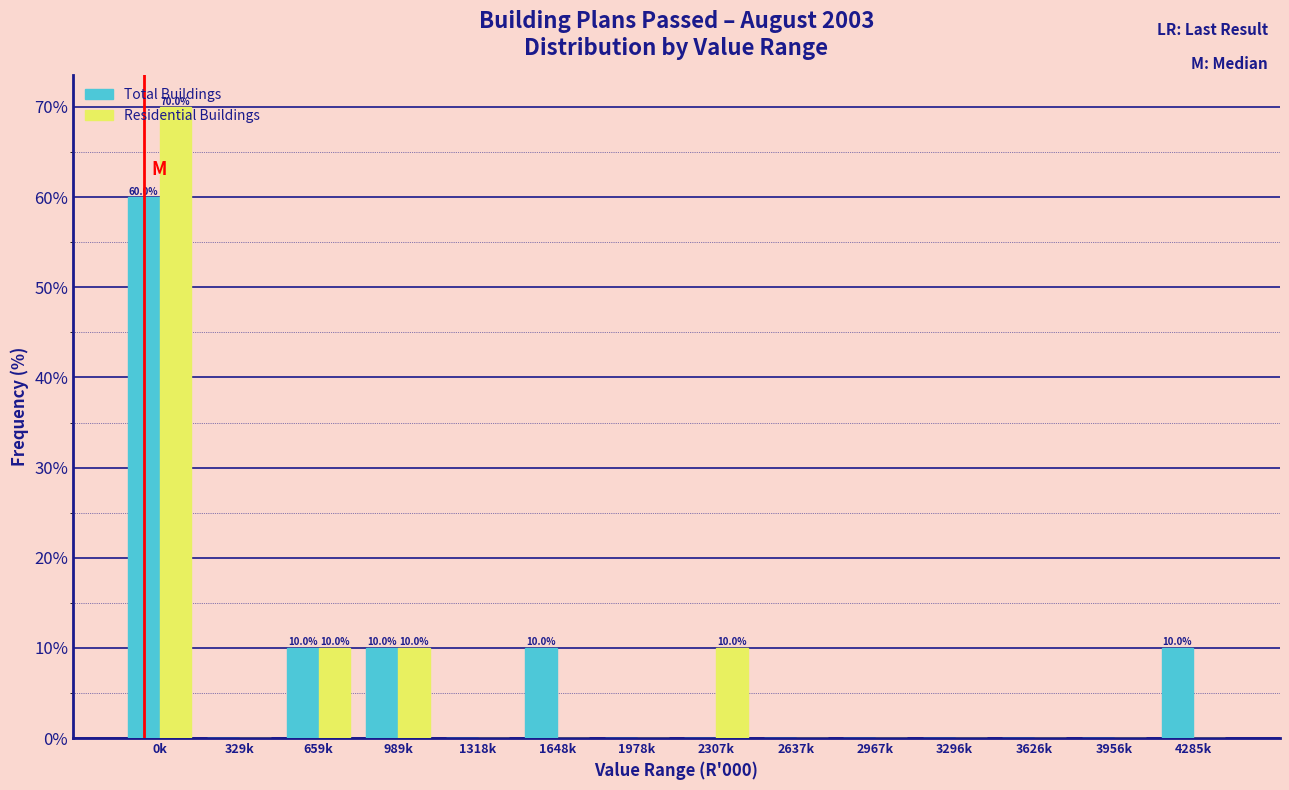

The Total Buildings series shows 18 at 4285k. True or false?

False